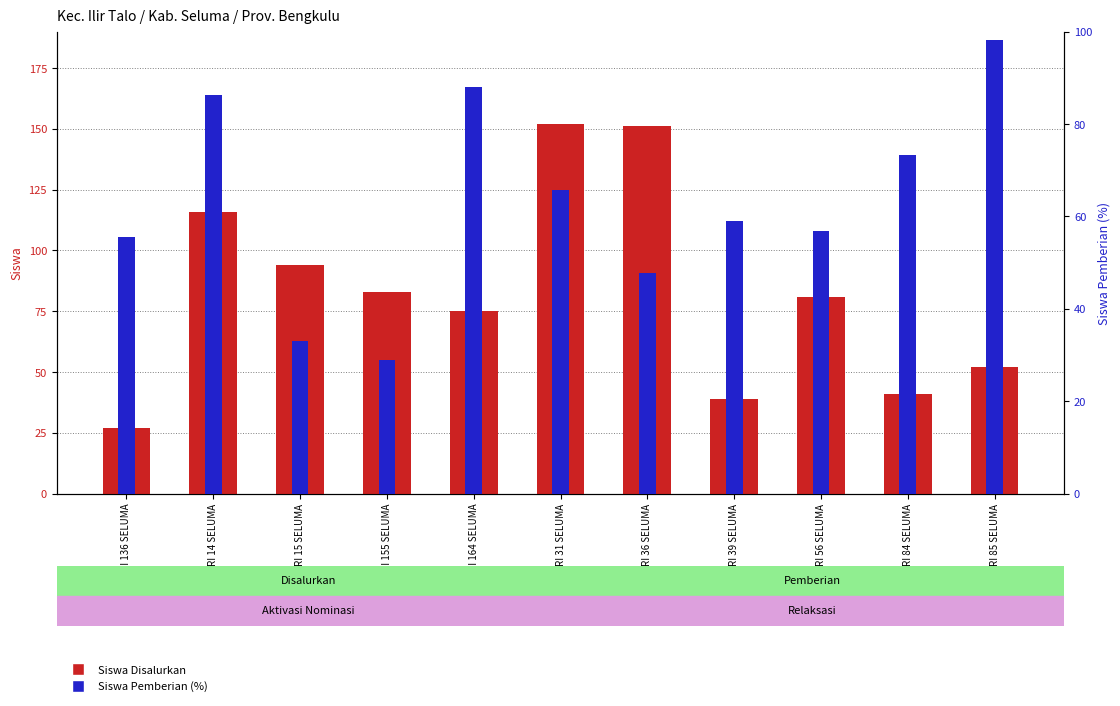

The Siswa Pemberian (%) series shows 55.6 at SD NEGERI 136 SELUMA. True or false?

True